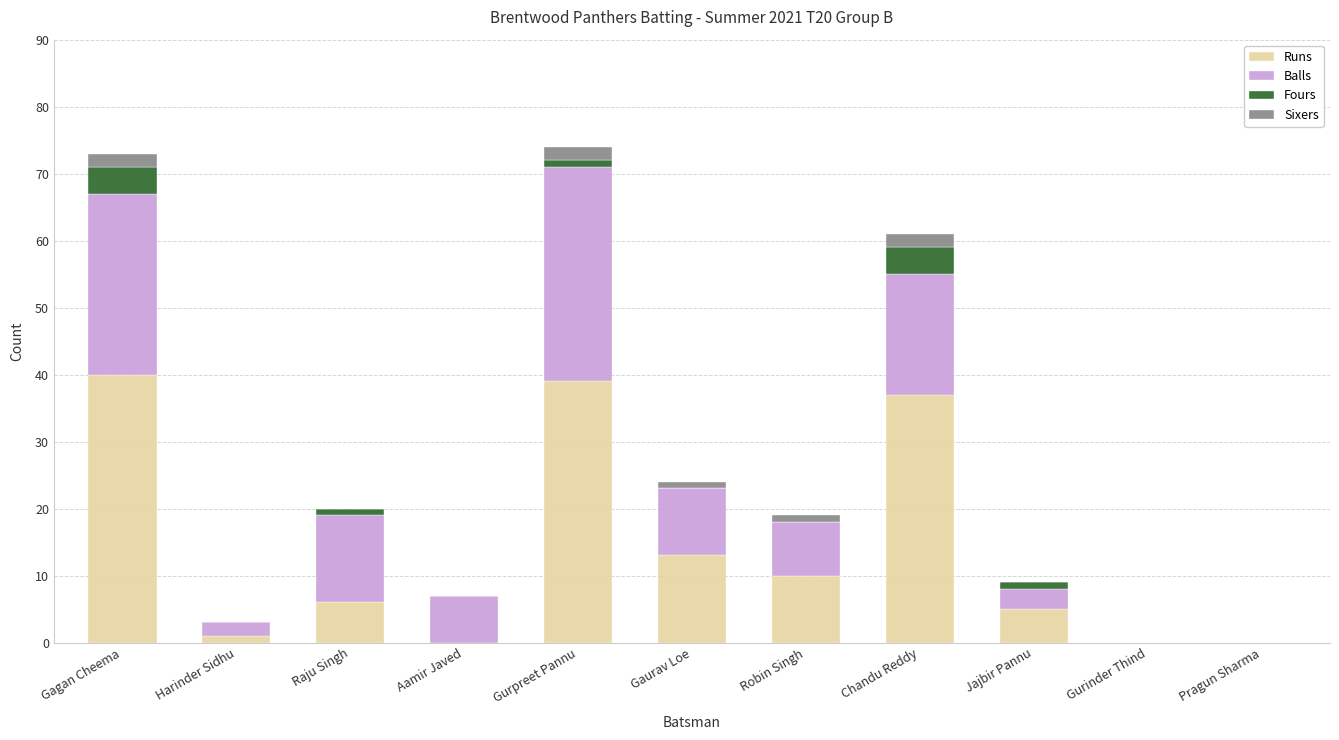

Does the chart contain stacked bars?

Yes